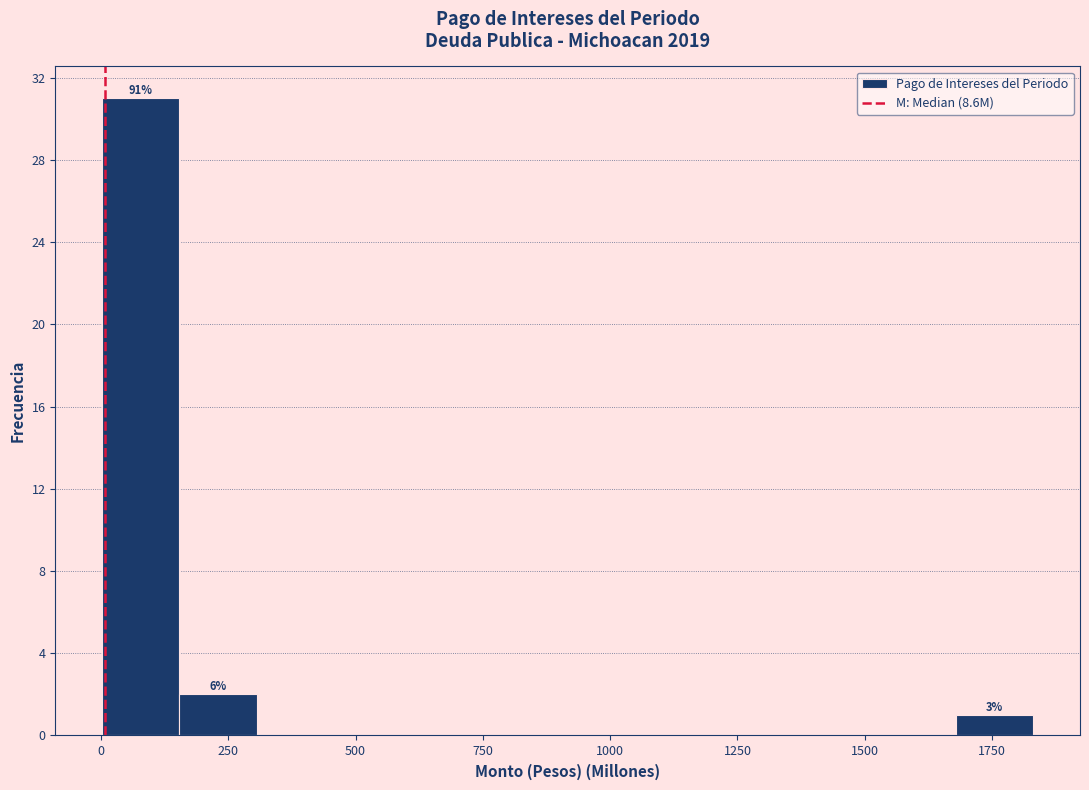

Read against the x-axis, roughly where is the centre of the tallest bar?

100